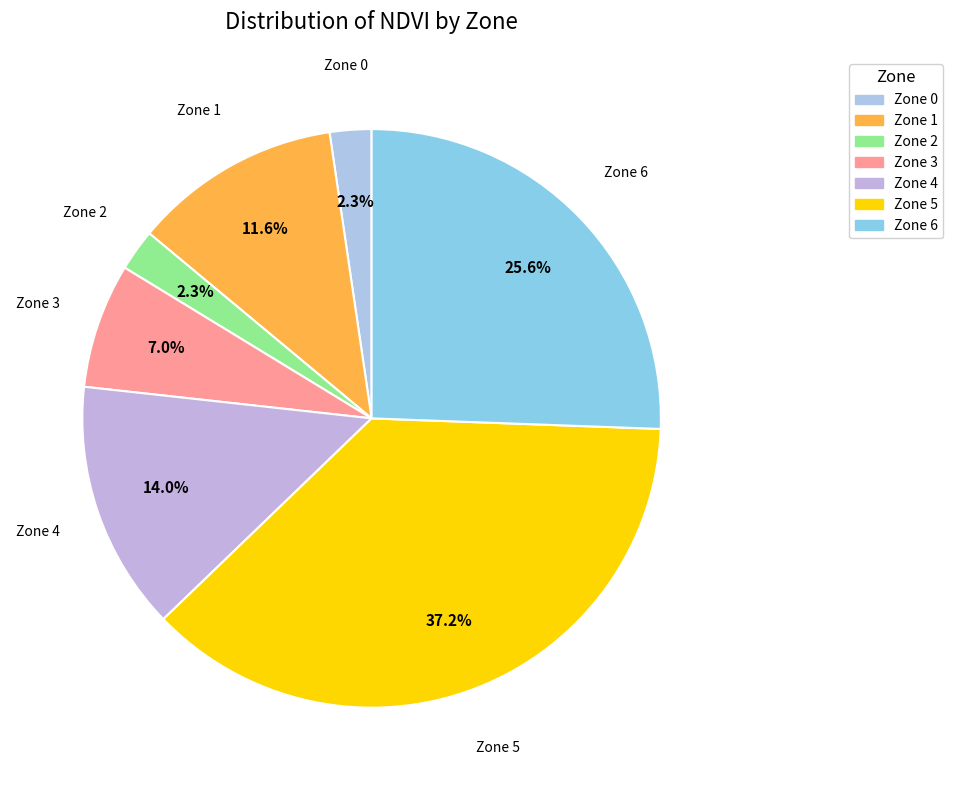

Between Zone 1 and Zone 2, which is larger?

Zone 1